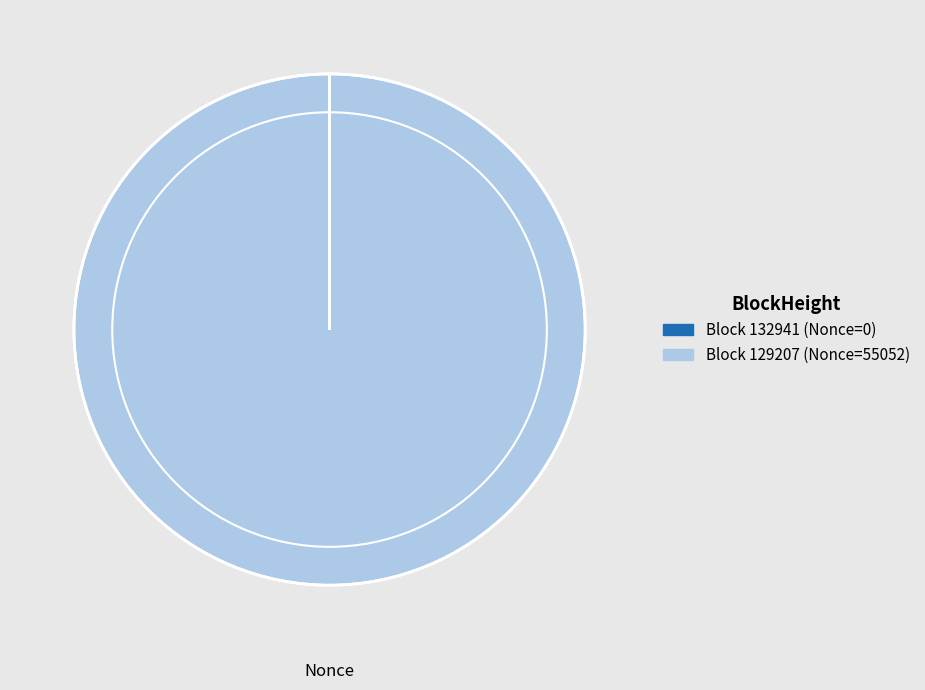

Is there a majority slice in this chart?

Yes